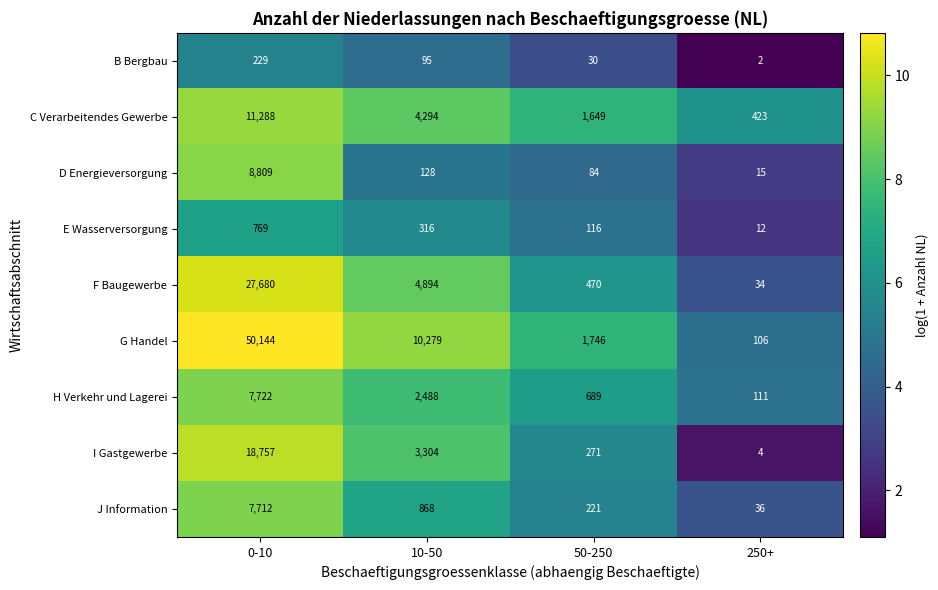

Where does the C Verarbeitendes Gewerbe series first go above 4294?

0-10